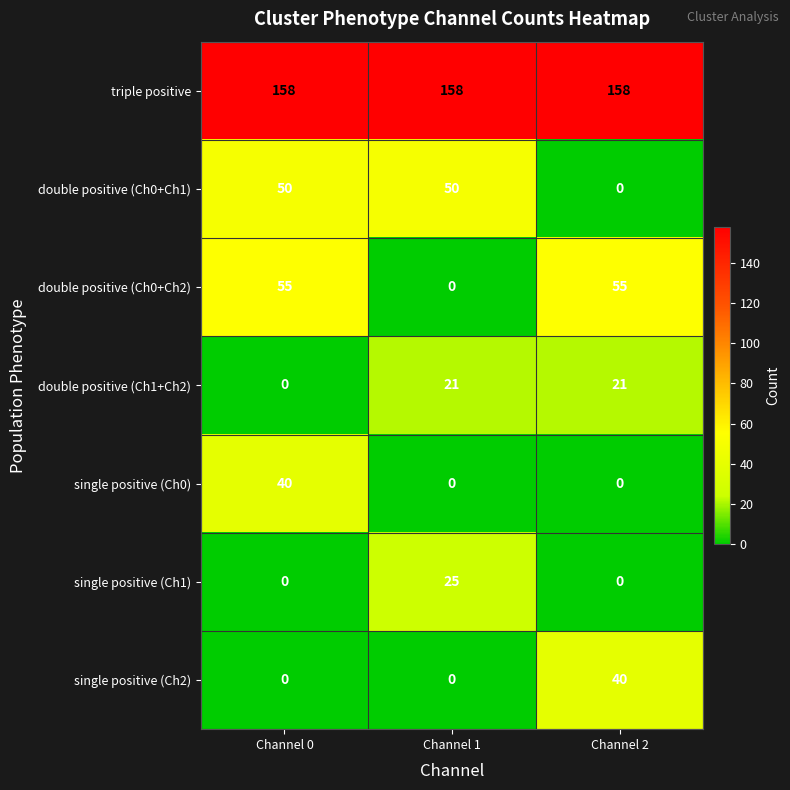

Count the number of categories in the chart.

3